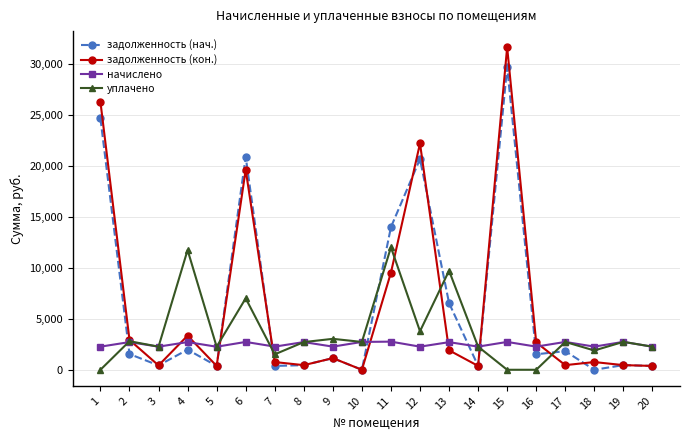

Does the chart display data point markers on the line(s)?

Yes